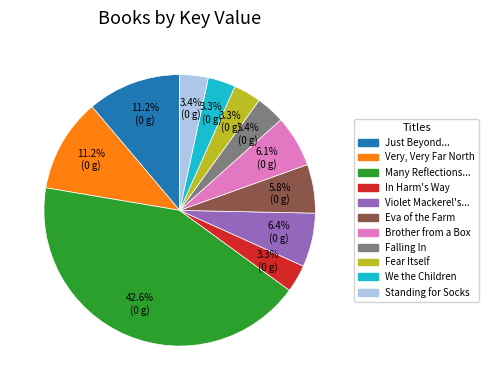

Does any single category account for the majority?

No